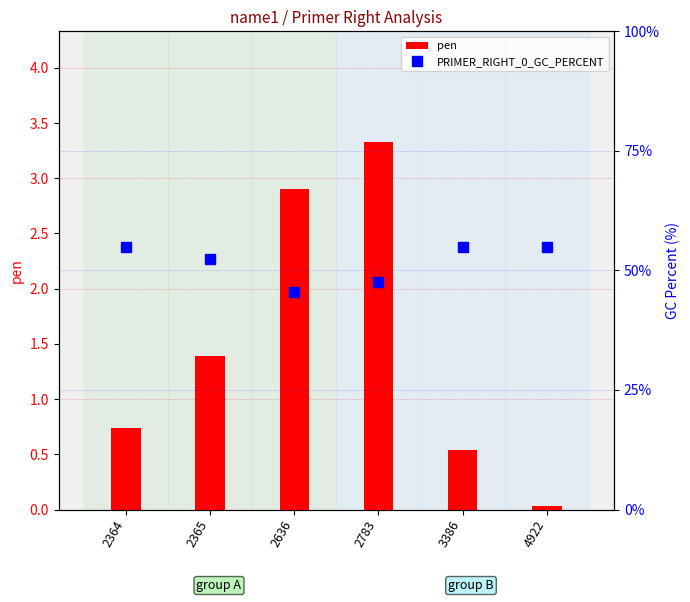

What is the difference between the pen values at 2636 and 2783?

0.4